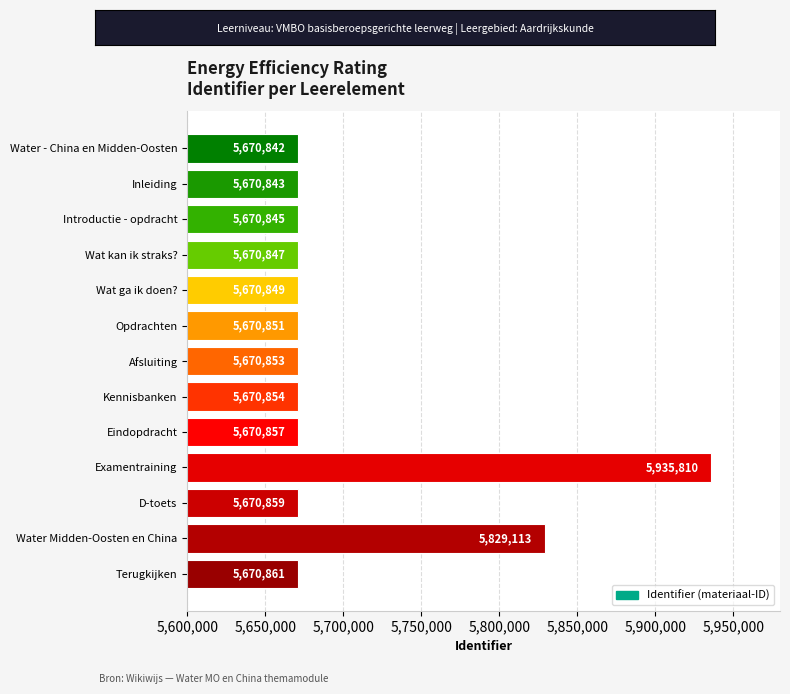

What is the average value?

5703406